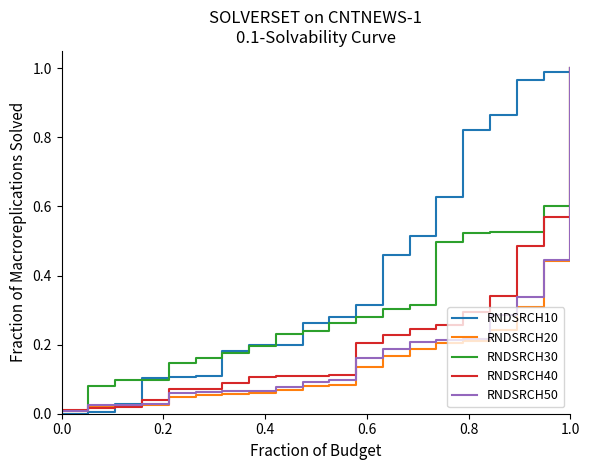

How many lines are shown in the chart?

5